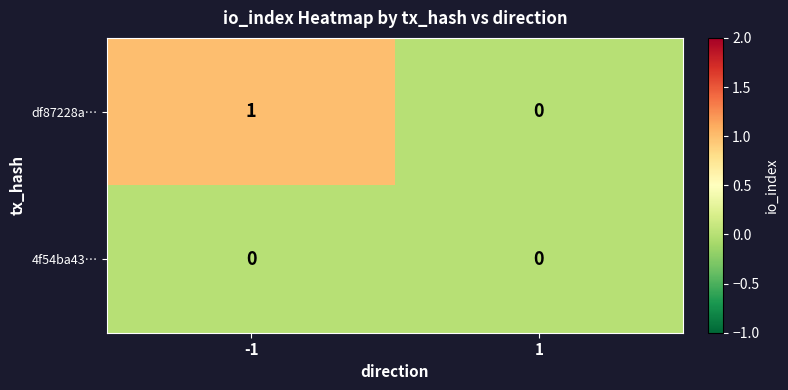

Reading left to right, what are all the values shown in this chart?

df87228a…: -1=1	1=0
4f54ba43…: -1=0	1=0